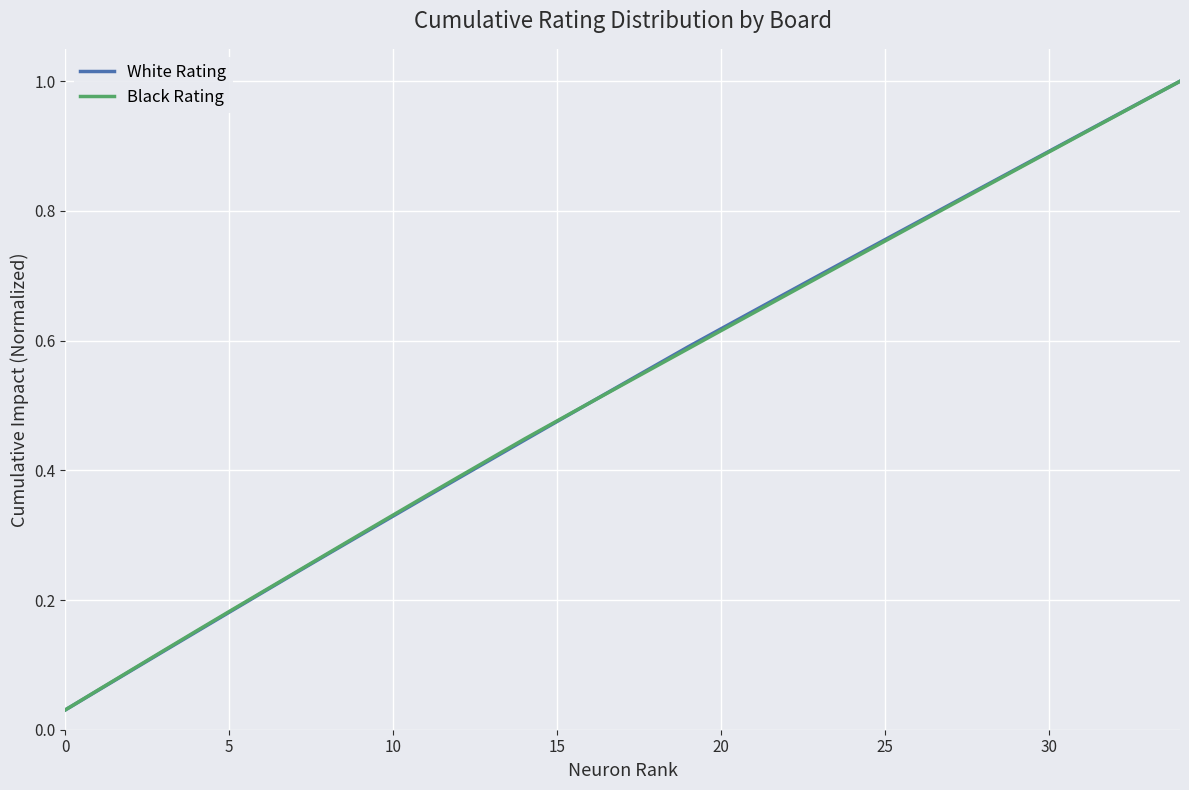

Which series has the largest range (max minus min)?

White Rating